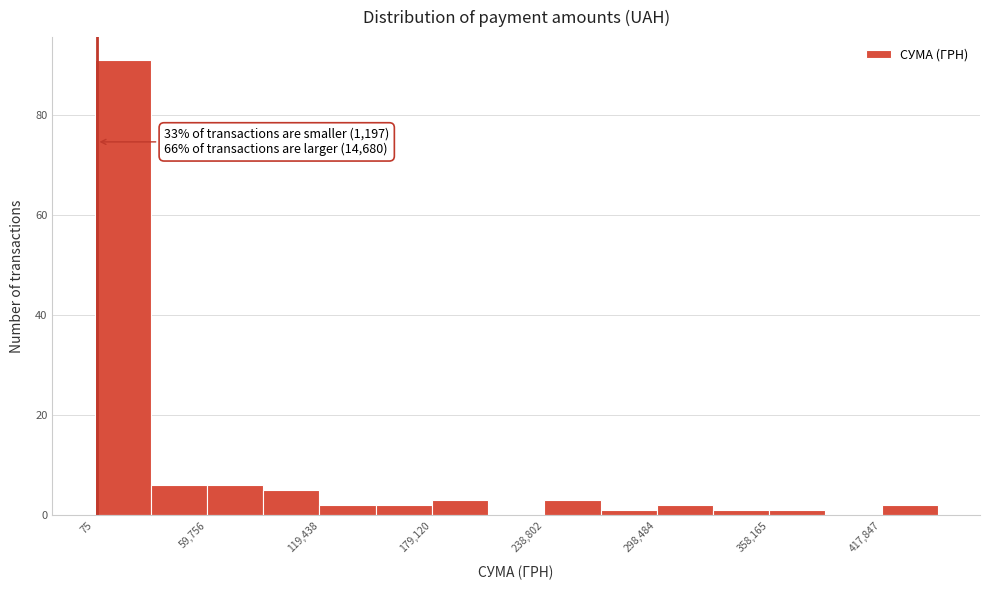

Read against the x-axis, roughly where is the centre of the tallest bar?

10000